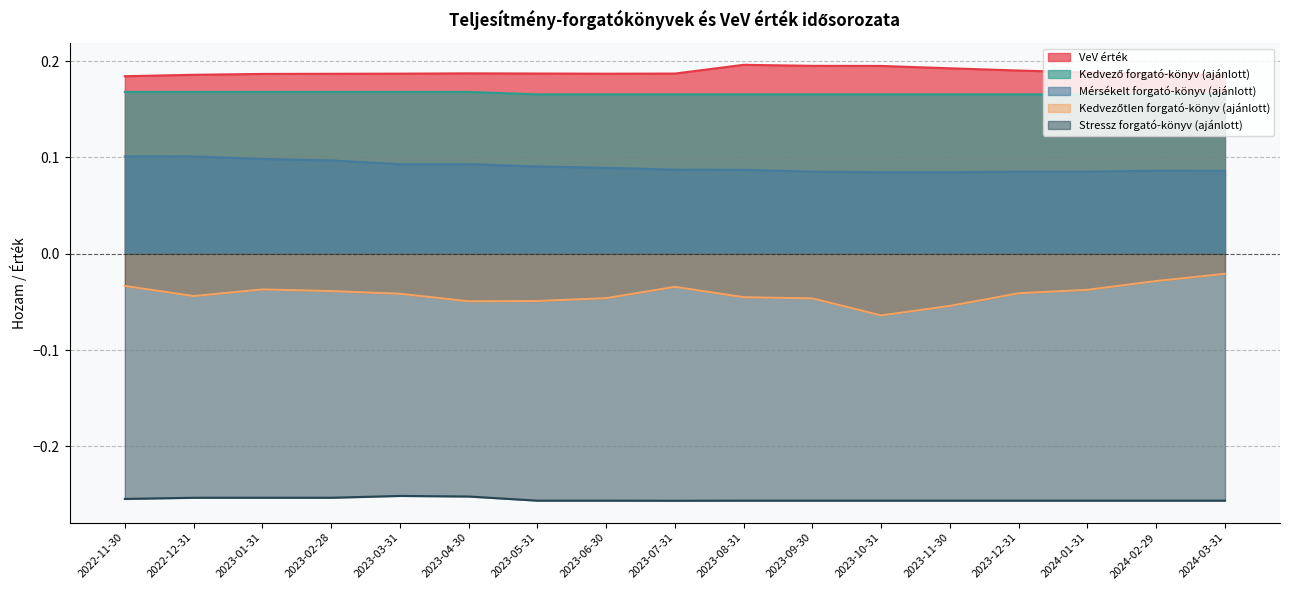

What is the label of the 15th point from the right?

2023-01-31